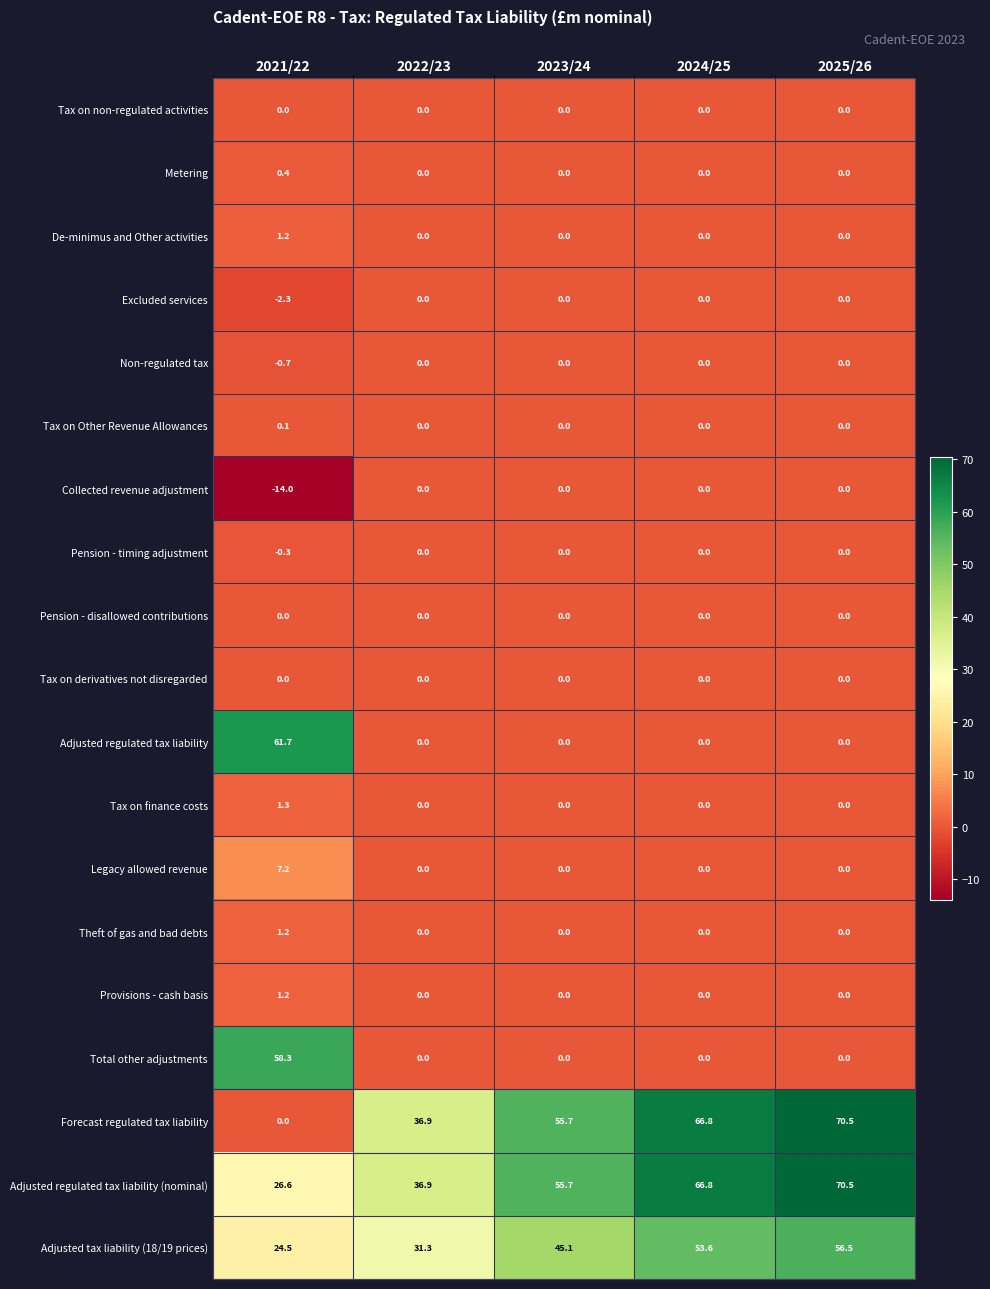

Is it true that Metering equals 0.0 at 2023/24?

True